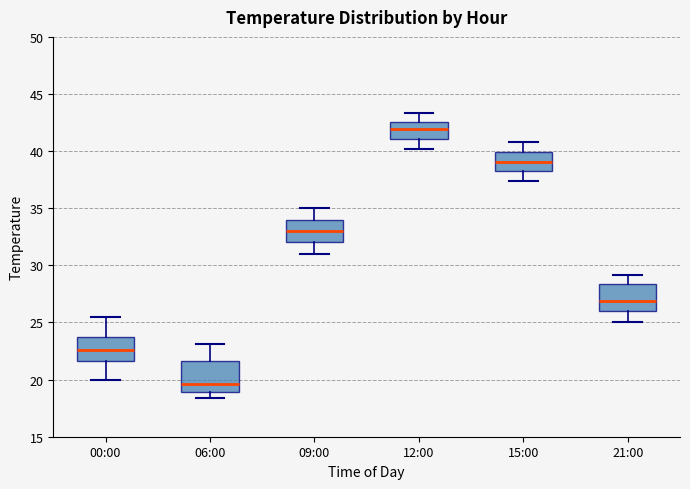

Which box has the lowest median line?

06:00